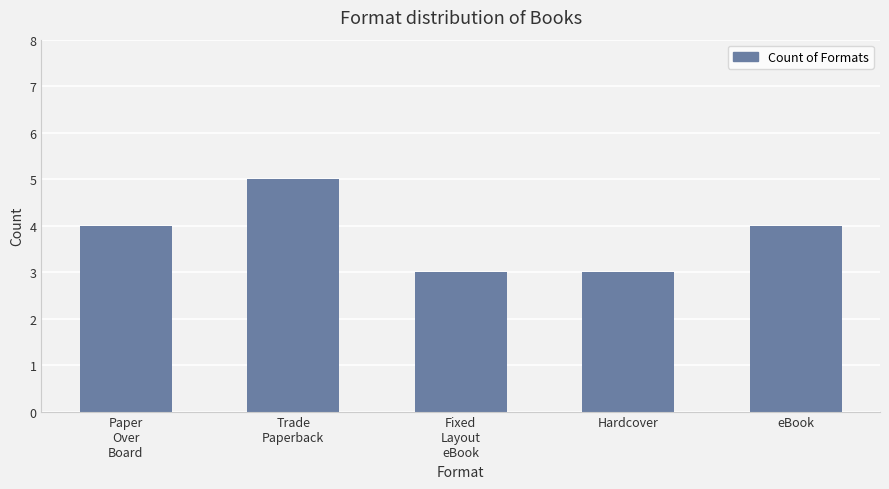

Is it true that the value at Trade
Paperback is 1?

False